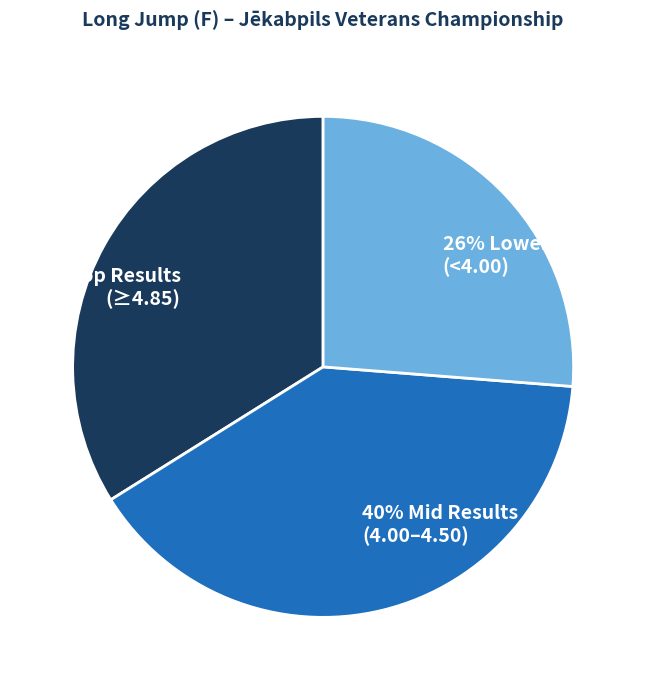

To the nearest percent, what is the difference between the largest and smallest slice percentages?

14%